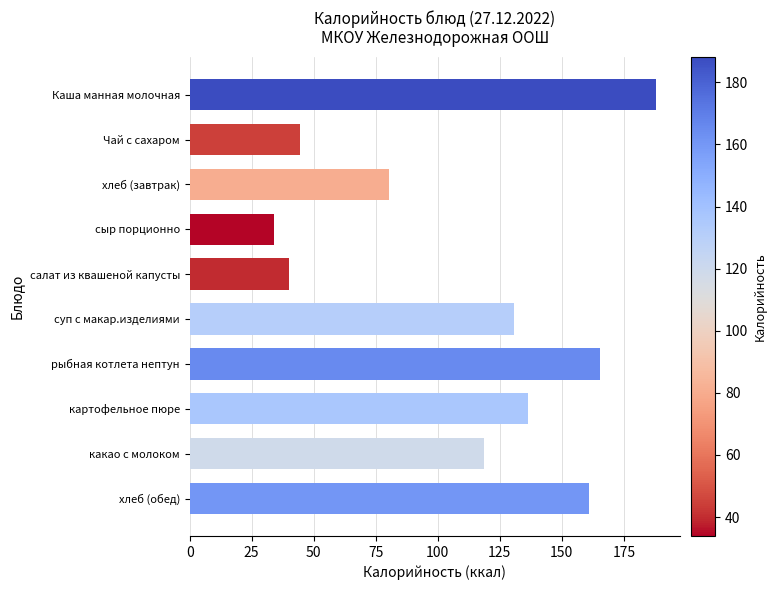

What is the sum of the values at картофельное пюре and хлеб (обед)?

297.4